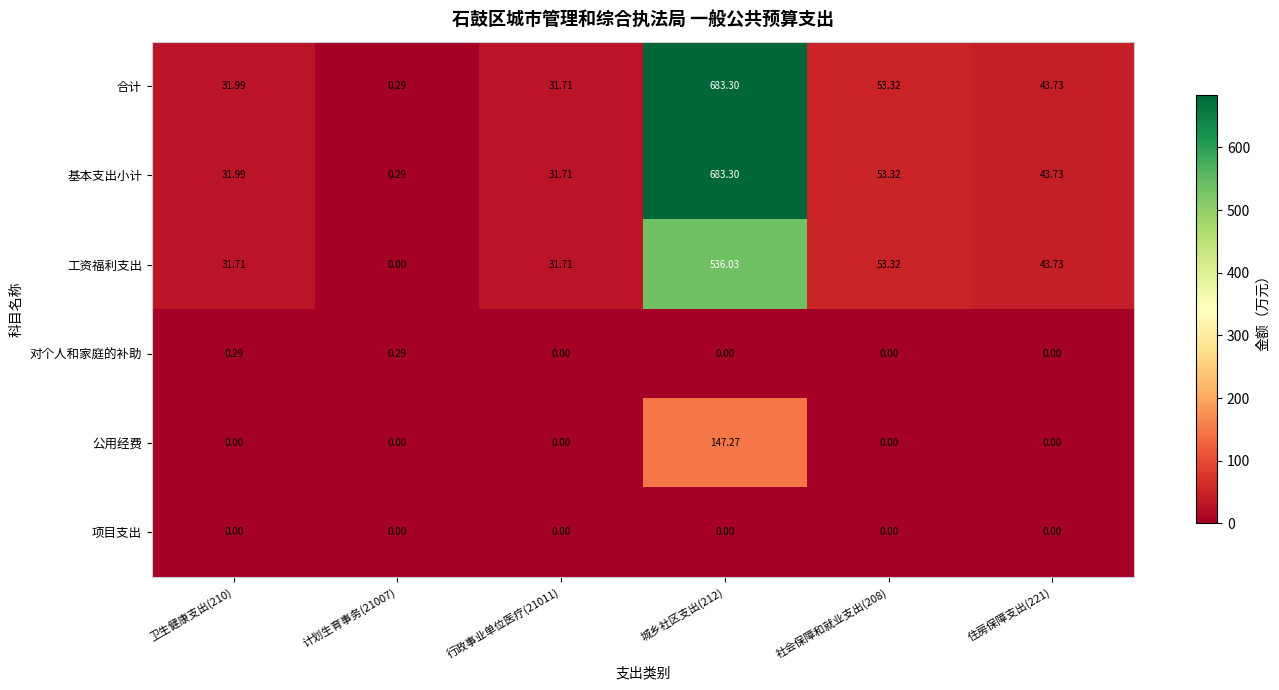

Reading right to left, transcribe all the data shown in this chart.

合计: 住房保障支出(221)=43.7	社会保障和就业支出(208)=53.3	城乡社区支出(212)=683.3	行政事业单位医疗(21011)=31.7	计划生育事务(21007)=0.3	卫生健康支出(210)=32.0
基本支出小计: 住房保障支出(221)=43.7	社会保障和就业支出(208)=53.3	城乡社区支出(212)=683.3	行政事业单位医疗(21011)=31.7	计划生育事务(21007)=0.3	卫生健康支出(210)=32.0
工资福利支出: 住房保障支出(221)=43.7	社会保障和就业支出(208)=53.3	城乡社区支出(212)=536.0	行政事业单位医疗(21011)=31.7	计划生育事务(21007)=0.0	卫生健康支出(210)=31.7
对个人和家庭的补助: 住房保障支出(221)=0.0	社会保障和就业支出(208)=0.0	城乡社区支出(212)=0.0	行政事业单位医疗(21011)=0.0	计划生育事务(21007)=0.3	卫生健康支出(210)=0.3
公用经费: 住房保障支出(221)=0.0	社会保障和就业支出(208)=0.0	城乡社区支出(212)=147.3	行政事业单位医疗(21011)=0.0	计划生育事务(21007)=0.0	卫生健康支出(210)=0.0
项目支出: 住房保障支出(221)=0.0	社会保障和就业支出(208)=0.0	城乡社区支出(212)=0.0	行政事业单位医疗(21011)=0.0	计划生育事务(21007)=0.0	卫生健康支出(210)=0.0